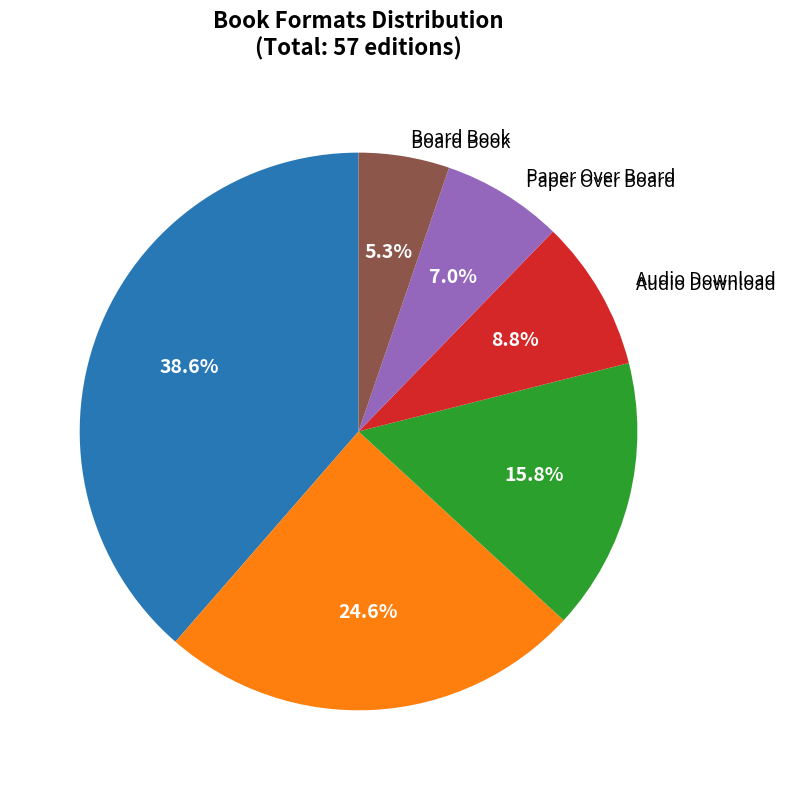

Is there a majority slice in this chart?

No